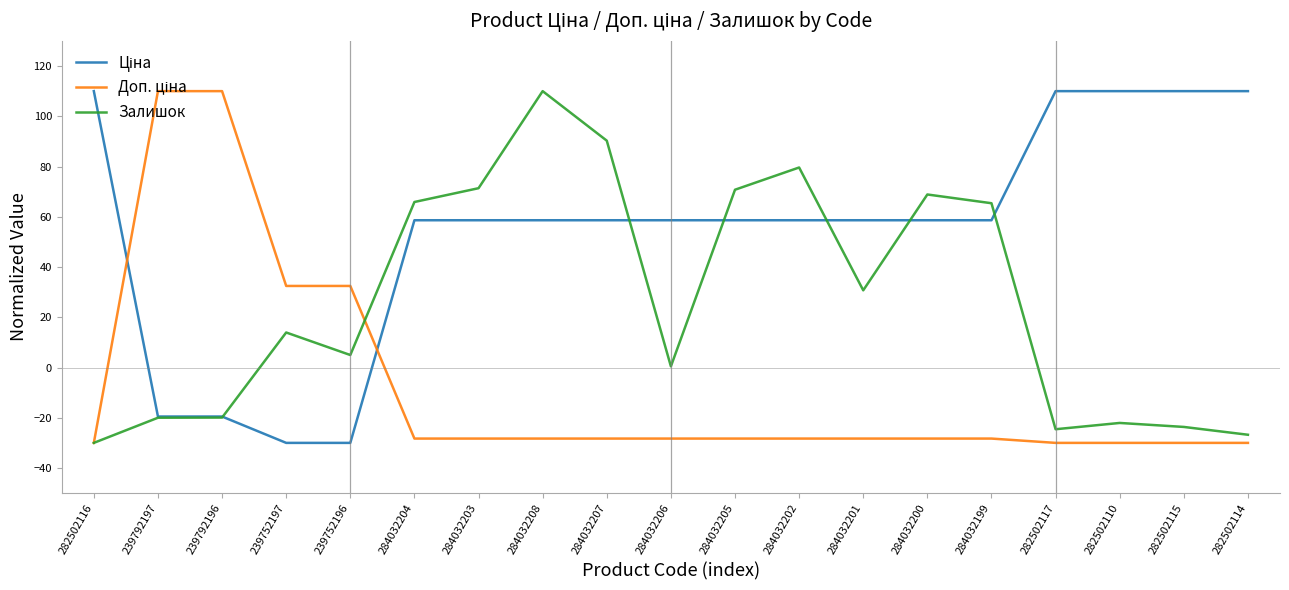

The Залишок series shows 65.9 at 284032204. True or false?

True